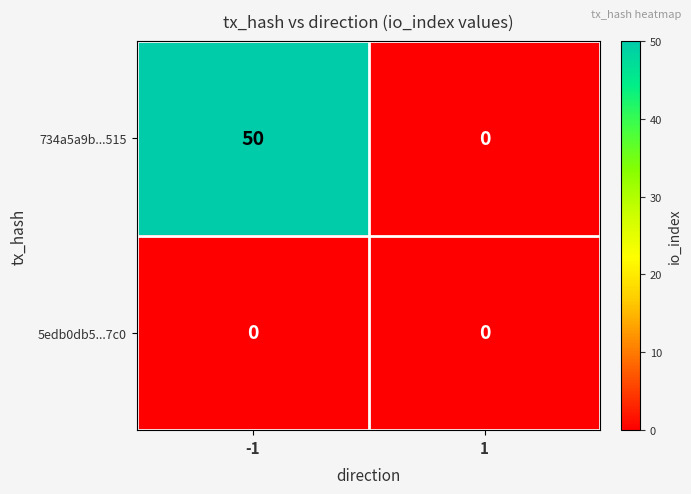

Reading right to left, extract all data points from this chart.

734a5a9b...515: 1=0	-1=50
5edb0db5...7c0: 1=0	-1=0